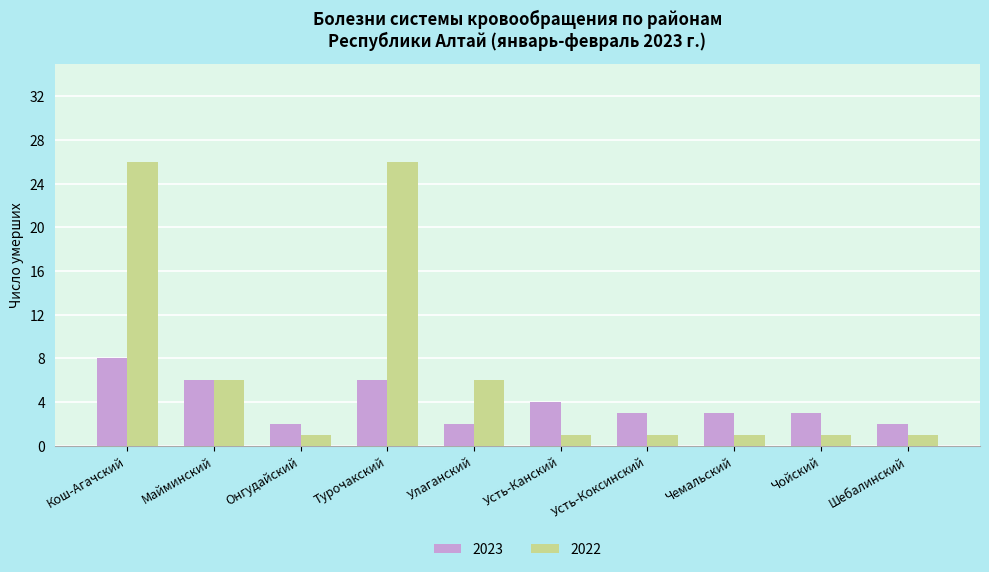

True or false: 2023 has a value of 5 at Чемальский.

False